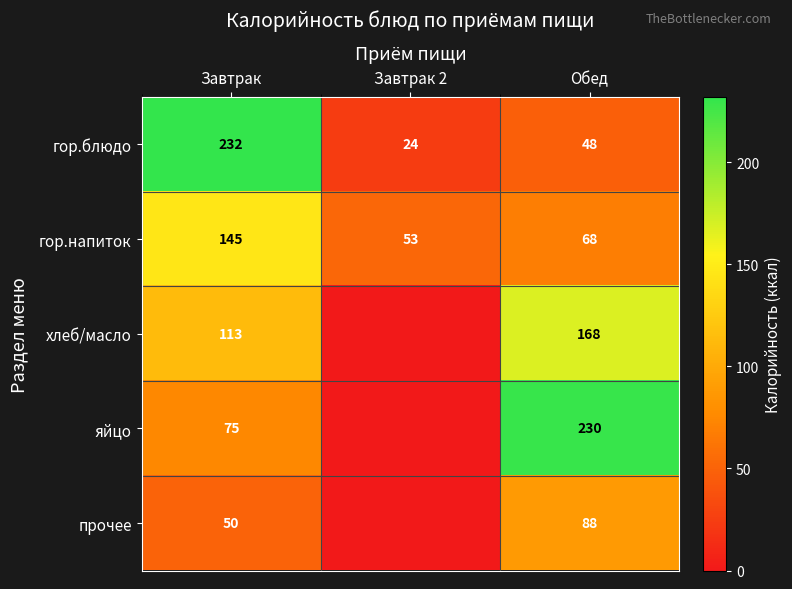

At which category does the chart reach its peak across all series?

Завтрак